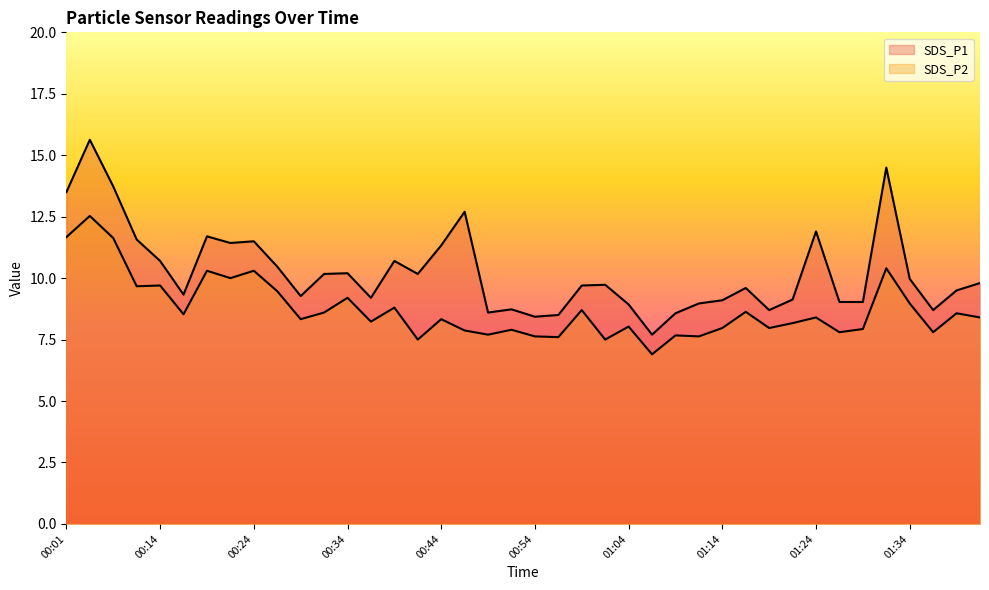

At which label is SDS_P1 closest to 11?

00:14